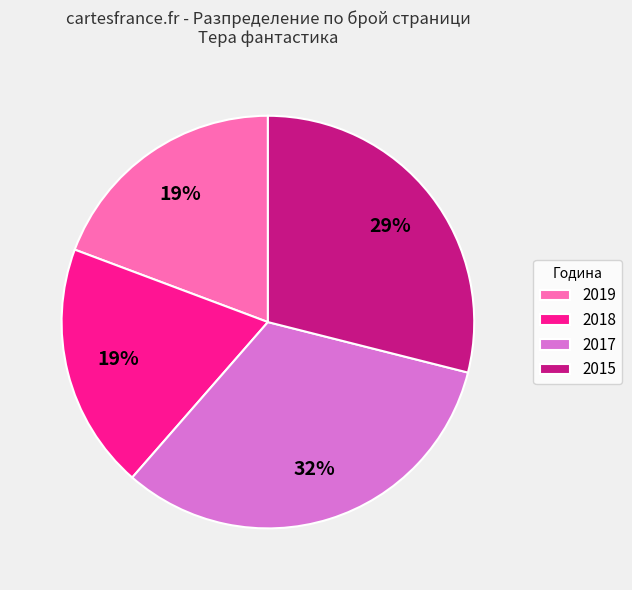

Is the sum of 2019 and 2017 greater than half?

Yes